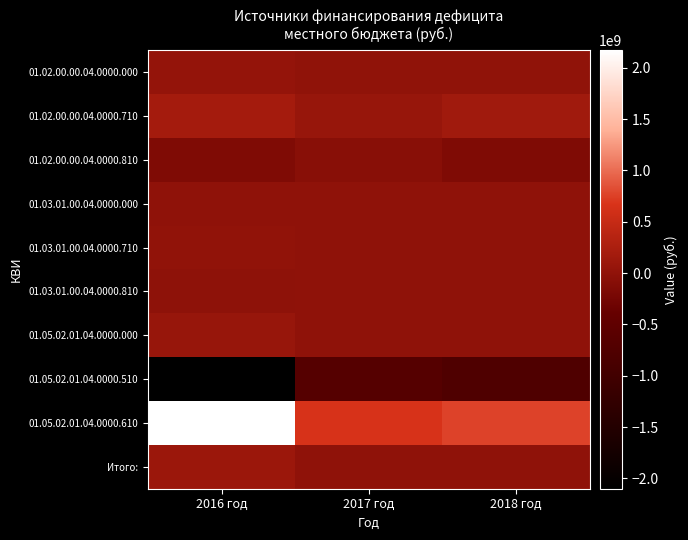

At how many categories does at least one series exceed 195255570?

3